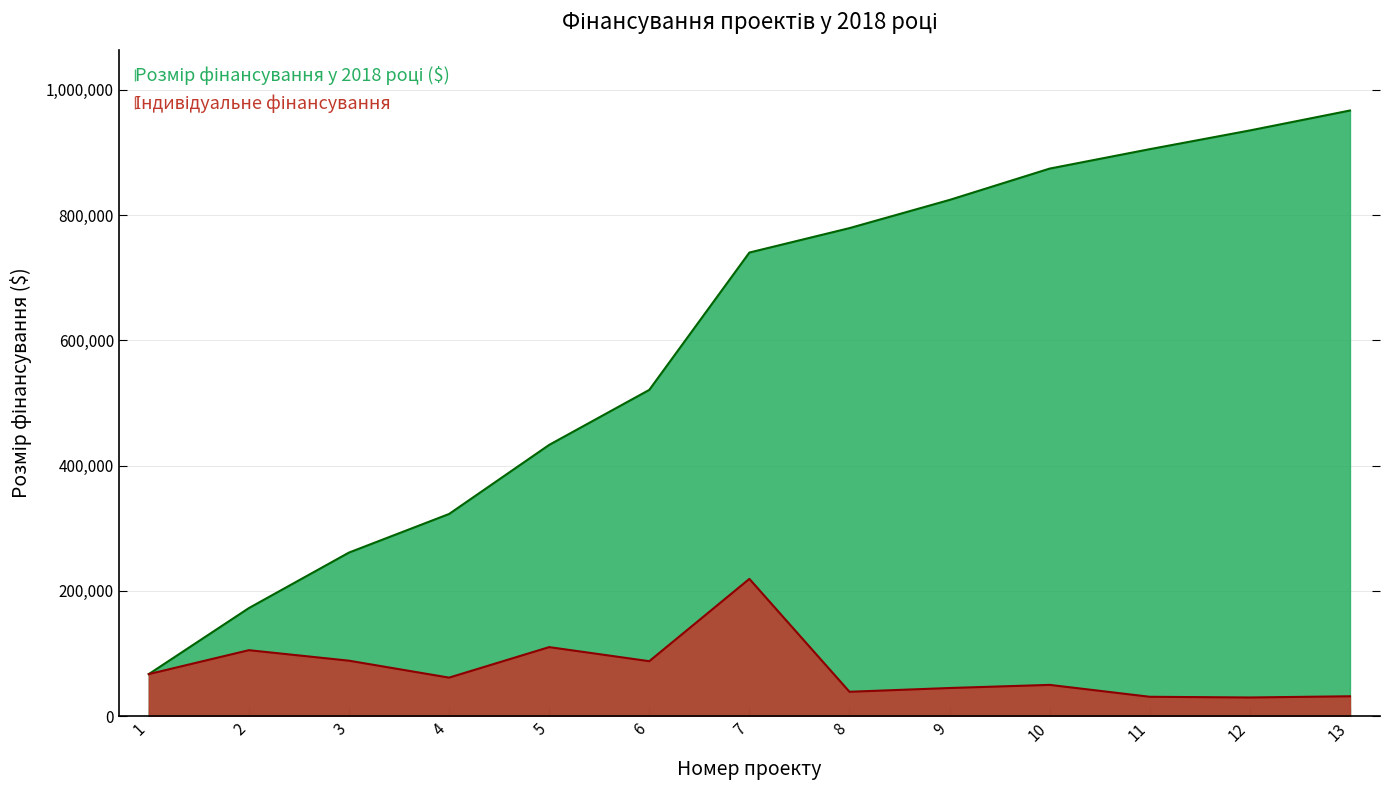

How many points are higher than both their immediate neighbors (excluding endpoints)?

4